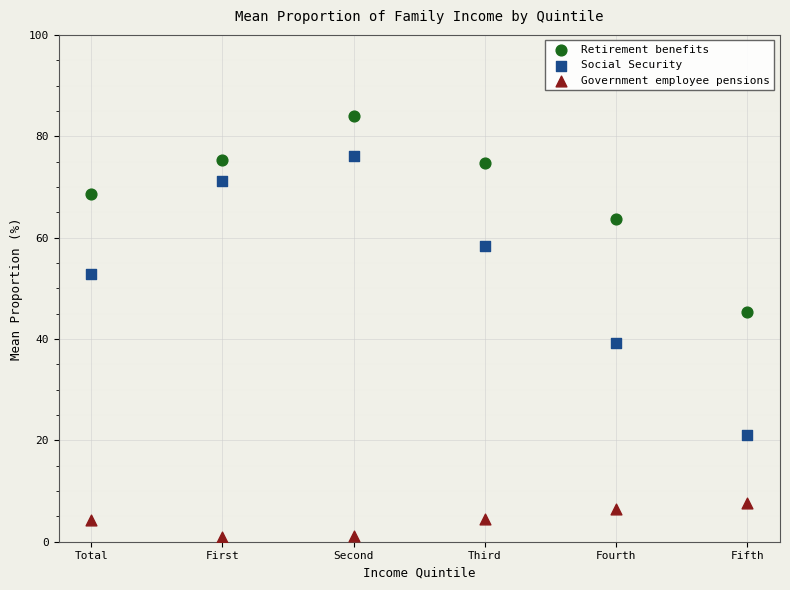

What are all the series names shown in the legend?

Retirement benefits, Social Security, Government employee pensions